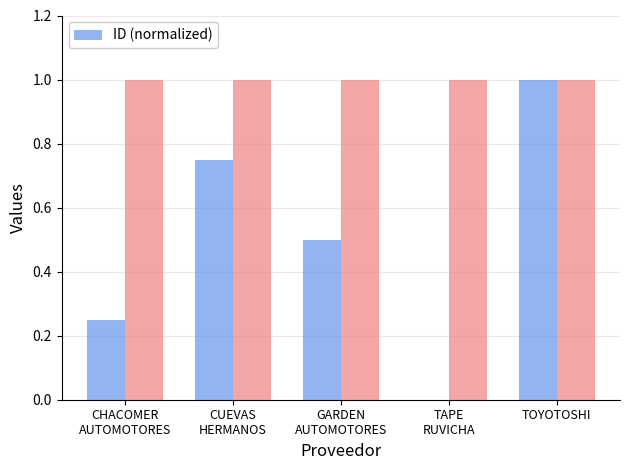

What is the label of the 3rd bar from the left?

GARDEN
AUTOMOTORES